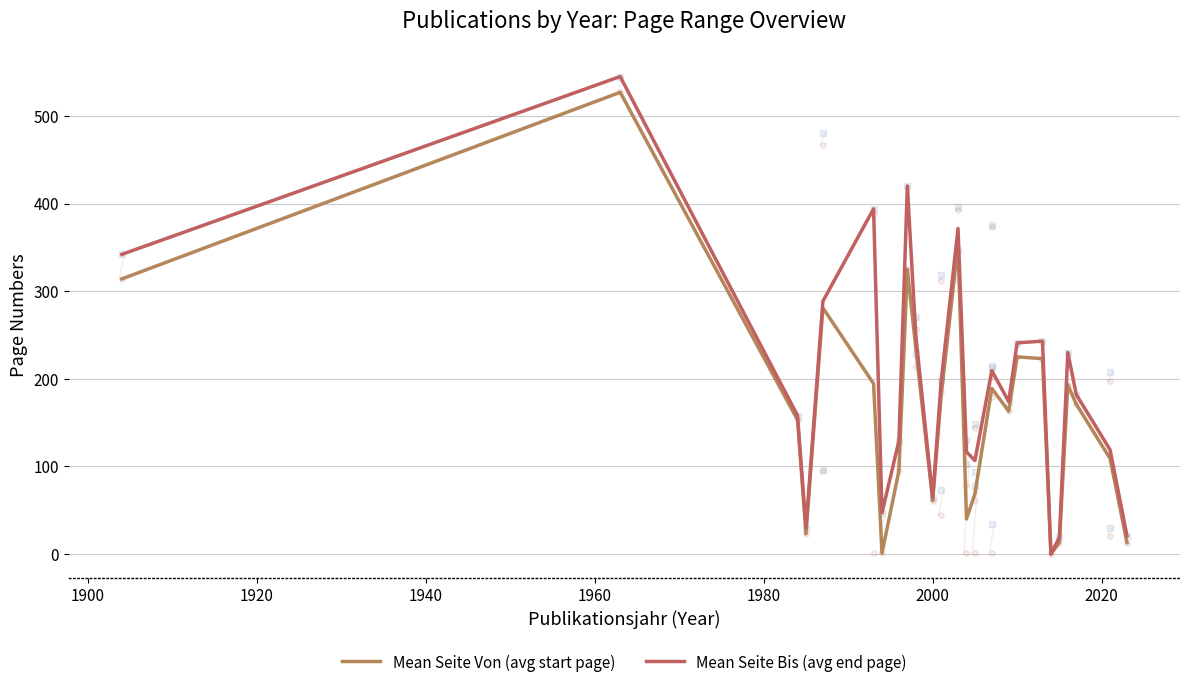

Rank the series by their average value, from lowest to highest.

Mean Seite Von (avg start page), Mean Seite Bis (avg end page)